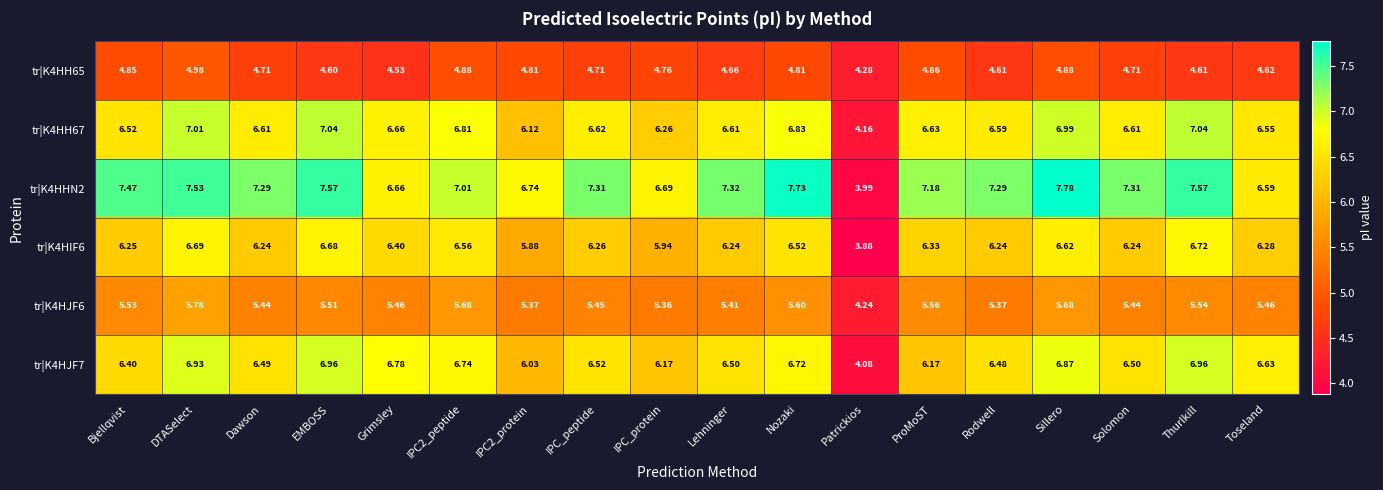

What is the total value across all series at Patrickios?

24.6